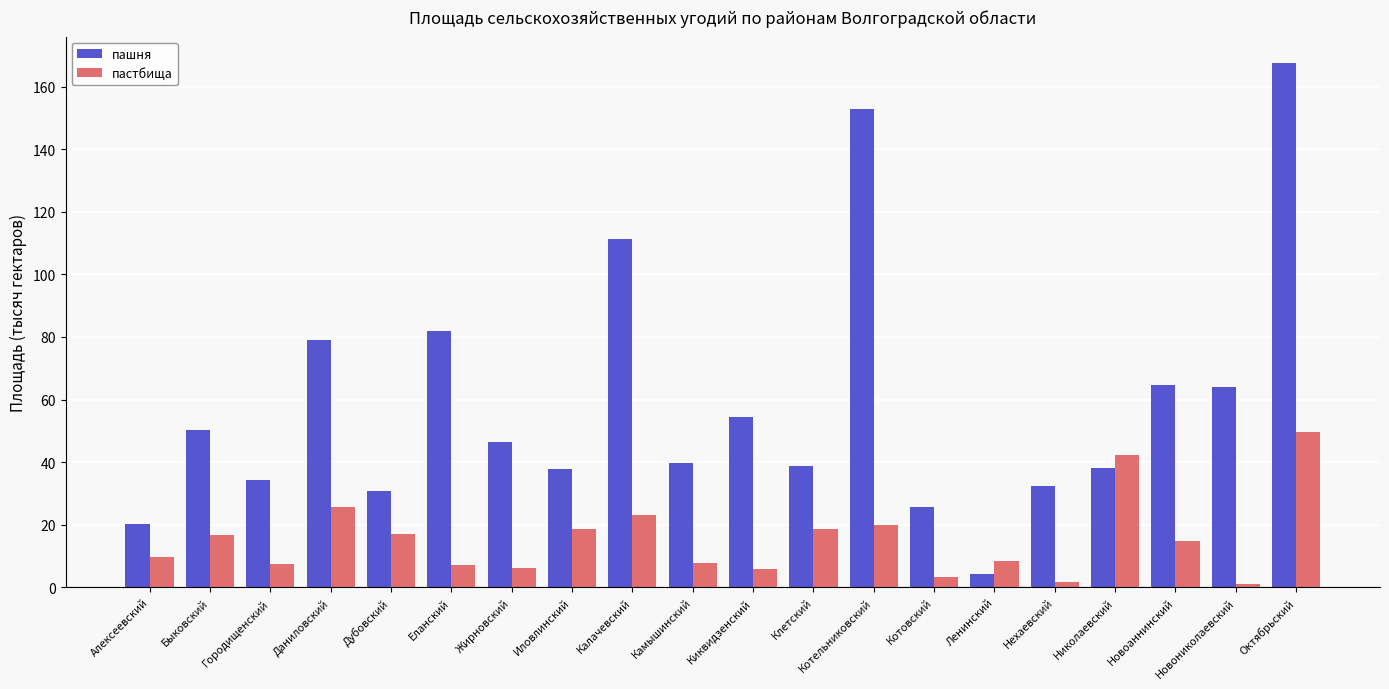

Rank the series at Быковский from highest to lowest value.

пашня, пастбища